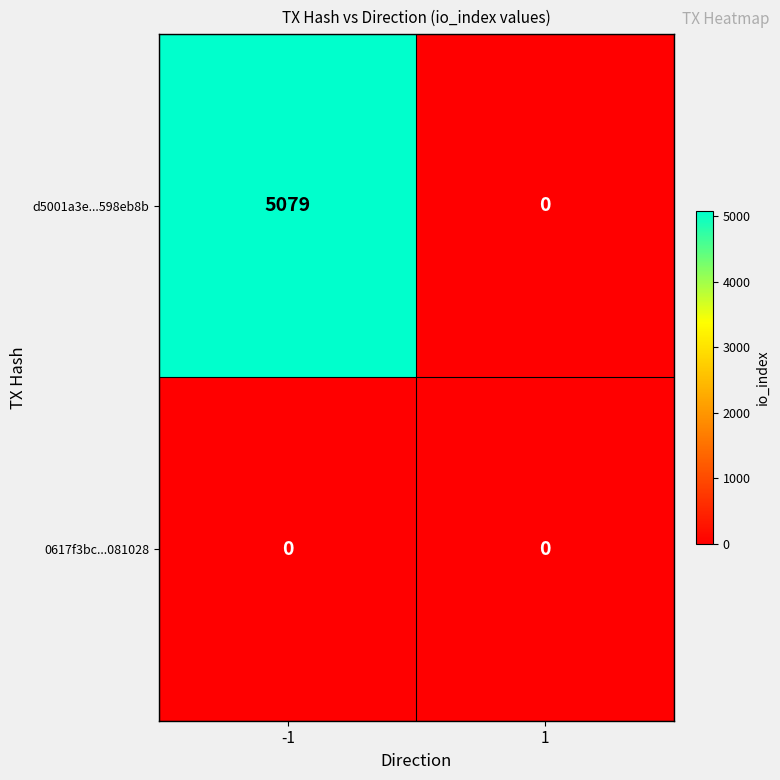

At which category is the sum across all series the highest?

-1